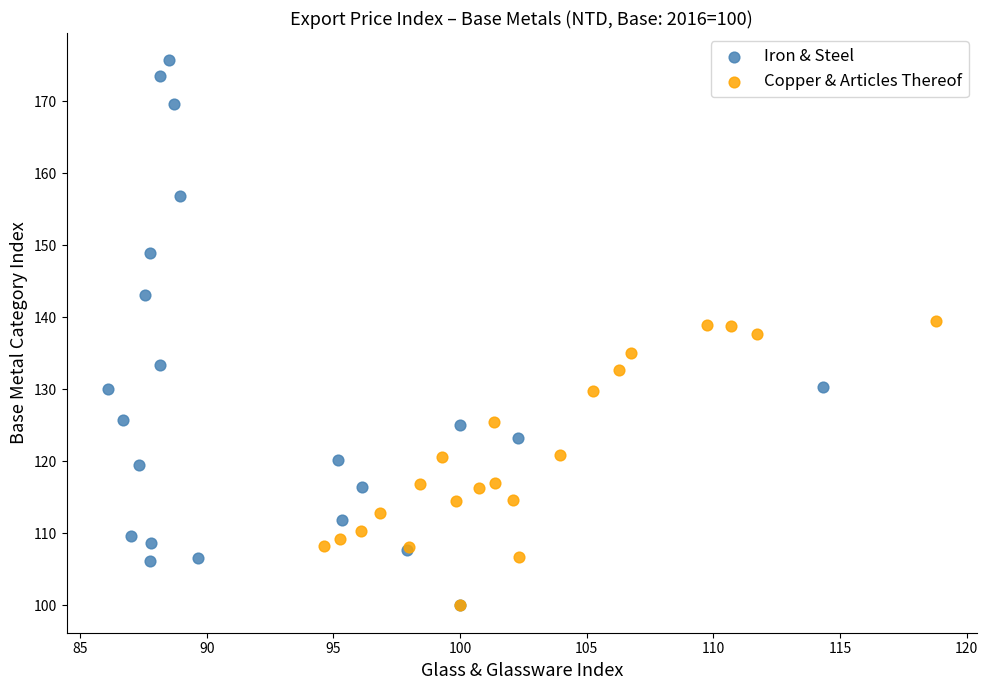

Which series reaches the maximum Y coordinate?

Iron & Steel